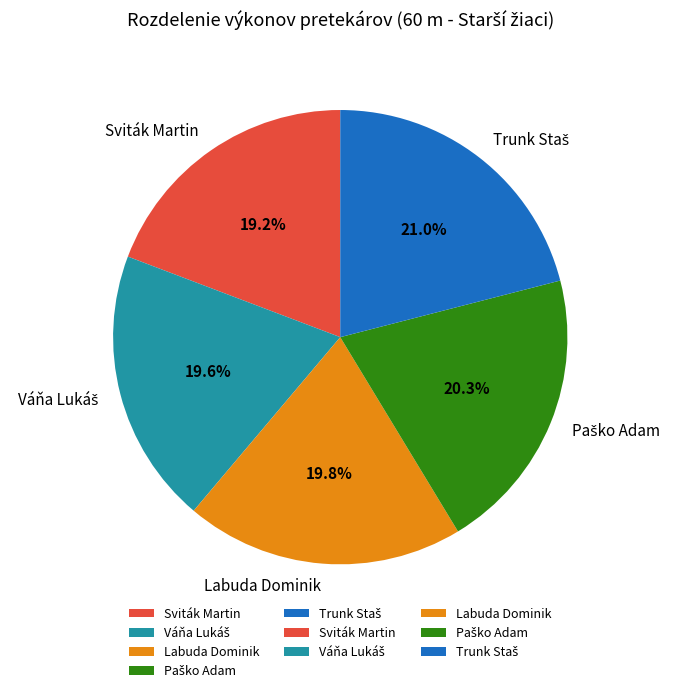

Between Labuda Dominik and Sviták Martin, which is larger?

Labuda Dominik